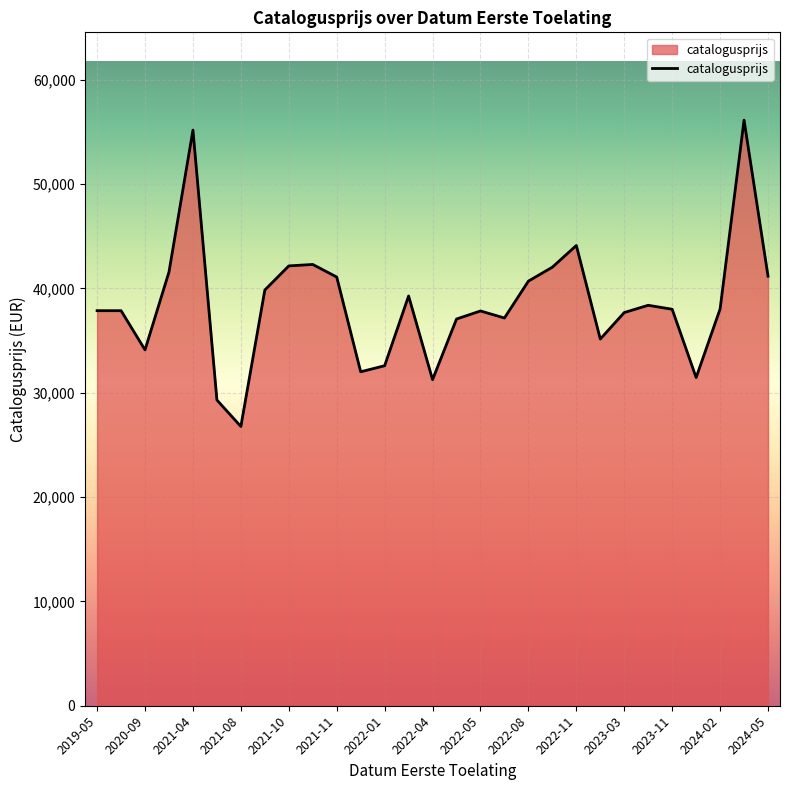

What is the maximum value shown in the chart?

56126